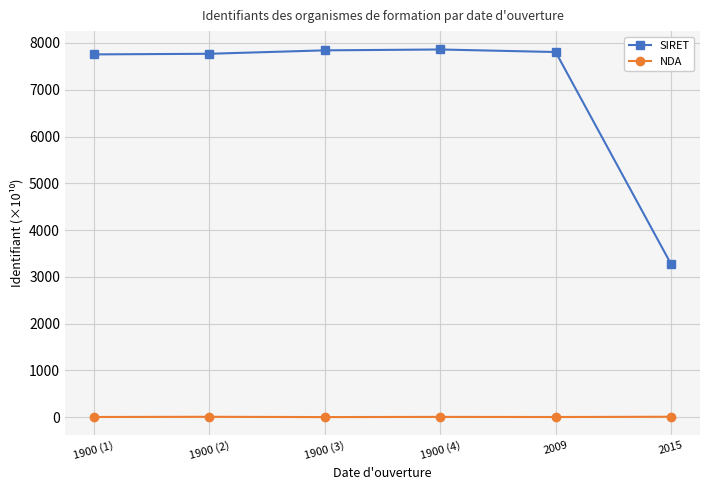

At 2009, list the series in order from smallest to largest.

NDA, SIRET